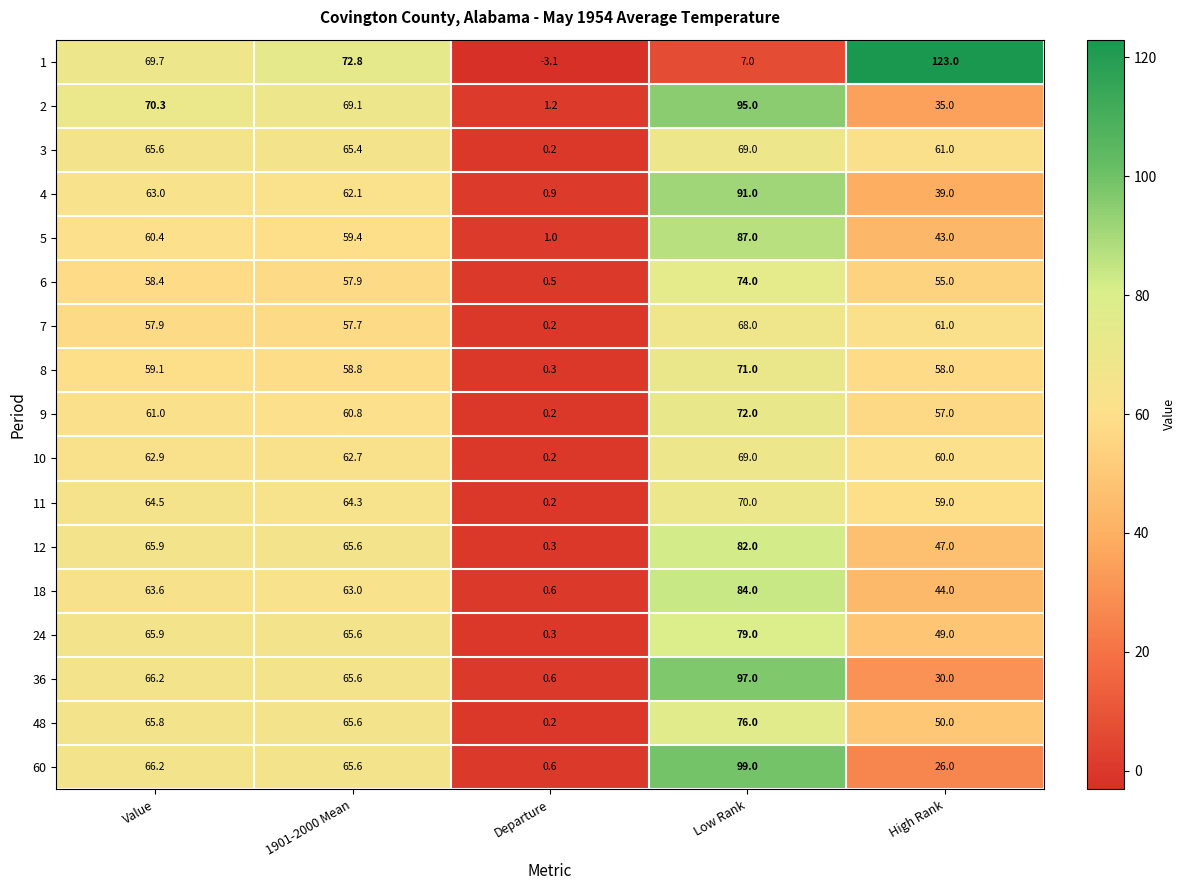

What is the smallest value displayed?

-3.1